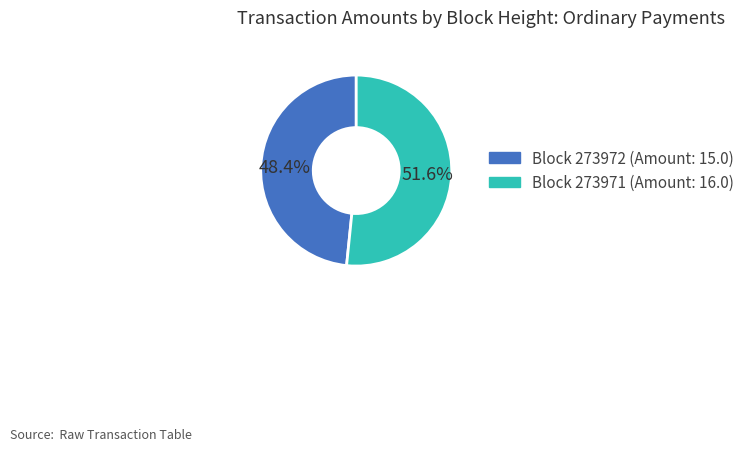

Is there any slice that represents more than half of the pie?

Yes